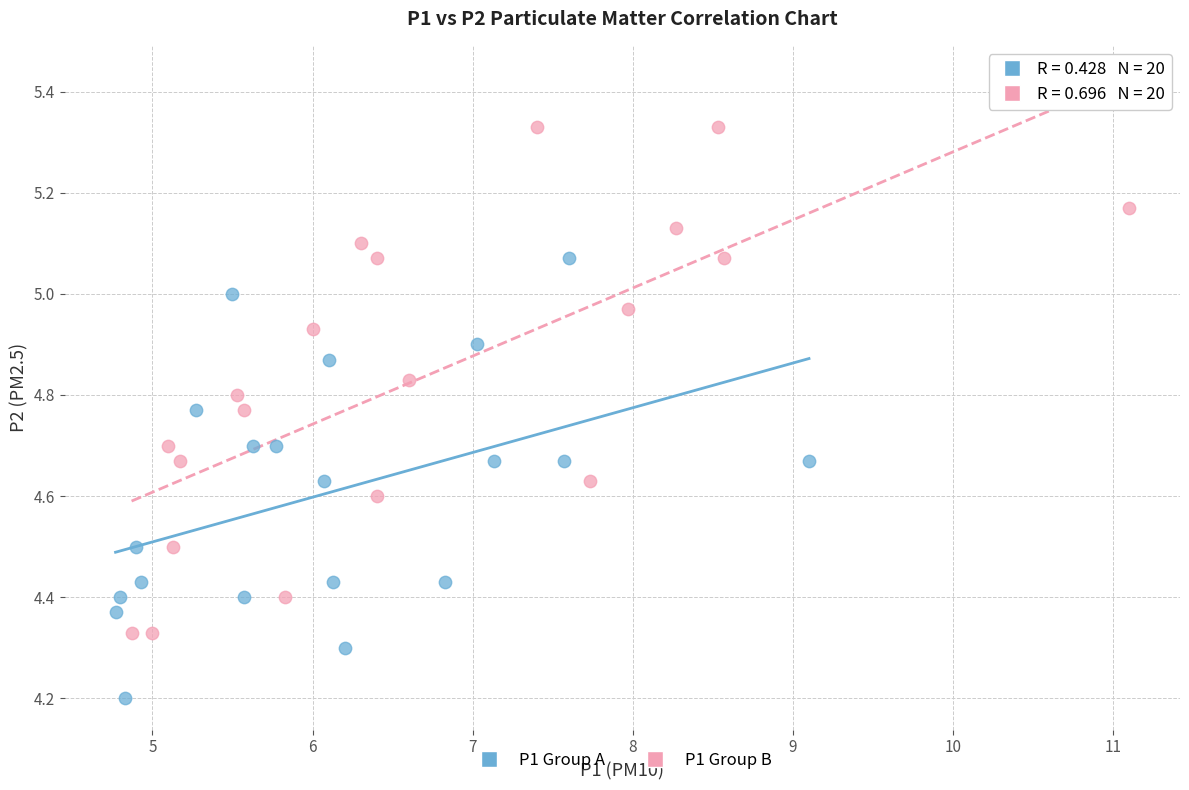

Which series contains the lowest Y value?

P1 Group A